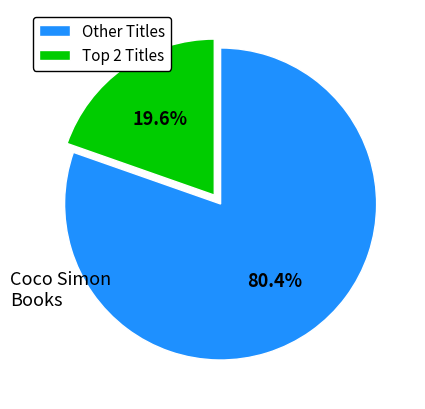

How many segments does this pie chart have?

2